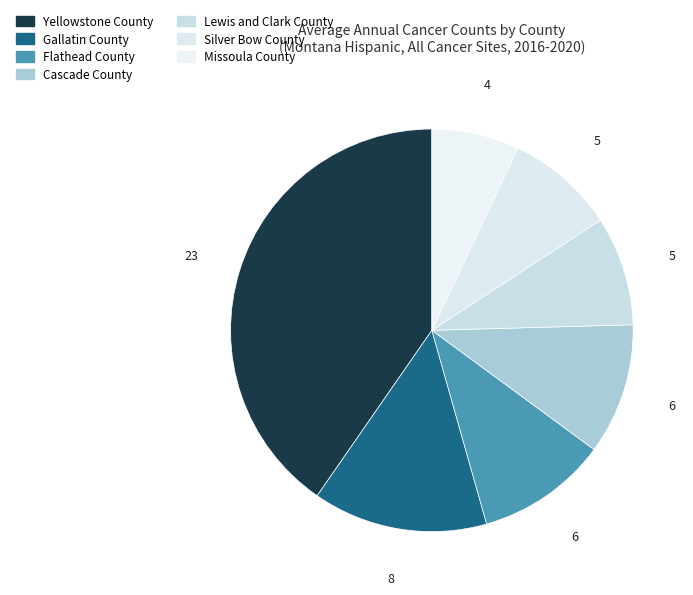

To the nearest percent, what is the difference between the Gallatin County and Yellowstone County slice percentages?

26%